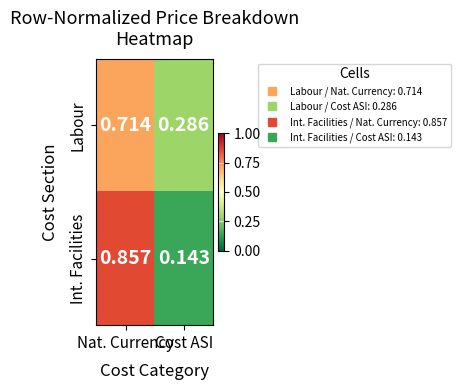

Which series has the widest spread of values?

Int. Facilities